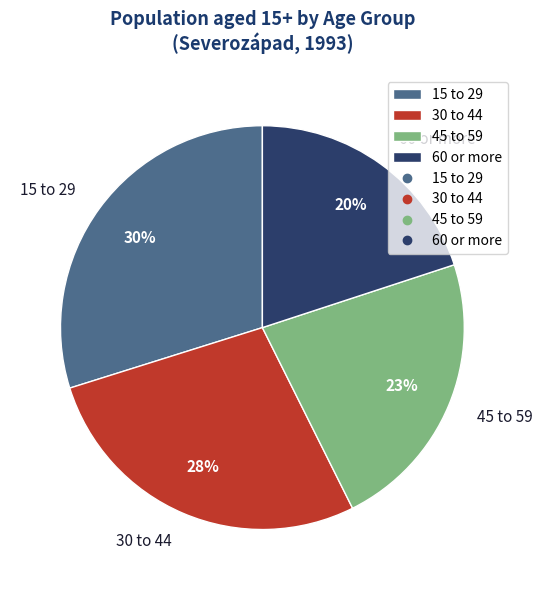

How many segments does this pie chart have?

4